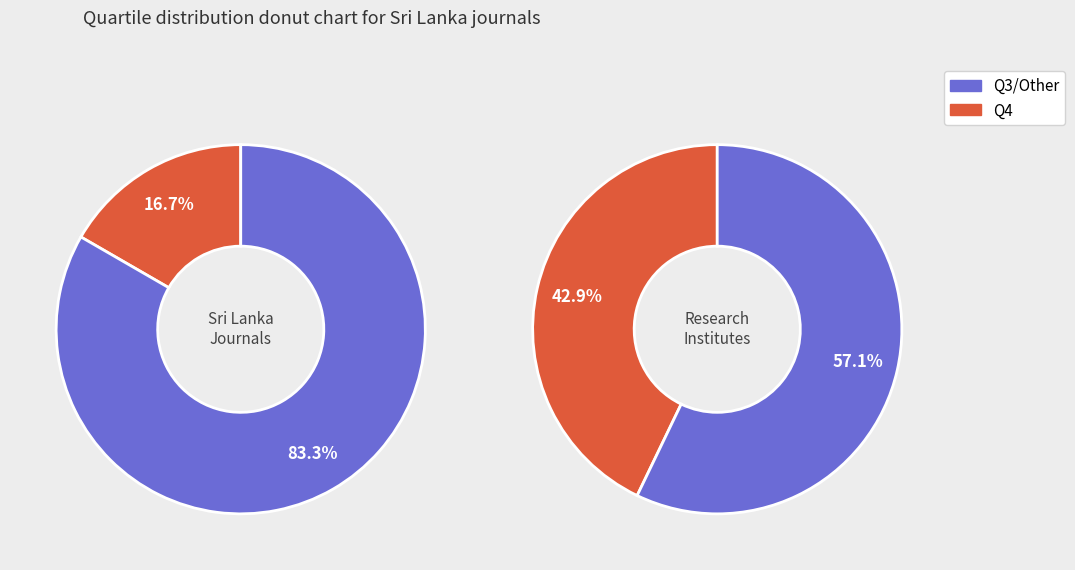

The IWMI Working Papers slice represents 26% of the pie. True or false?

False